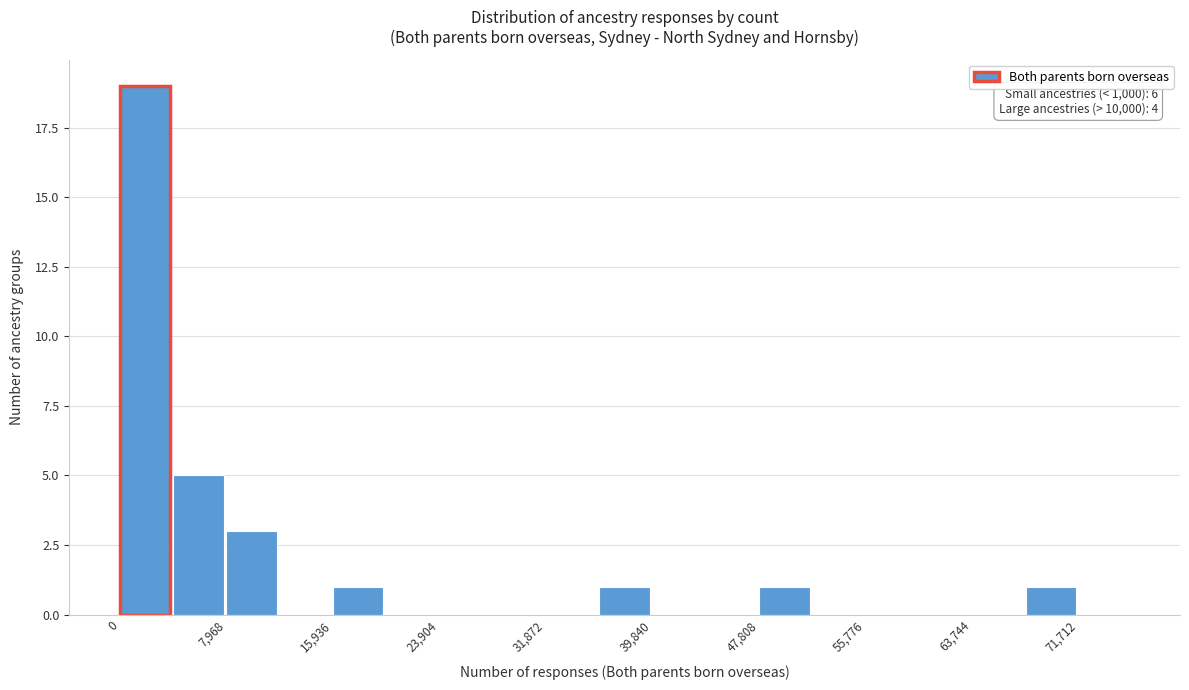

Around what value on the x-axis is the tallest bar? Give the approximate position of its centre, as read against the axis.

2000